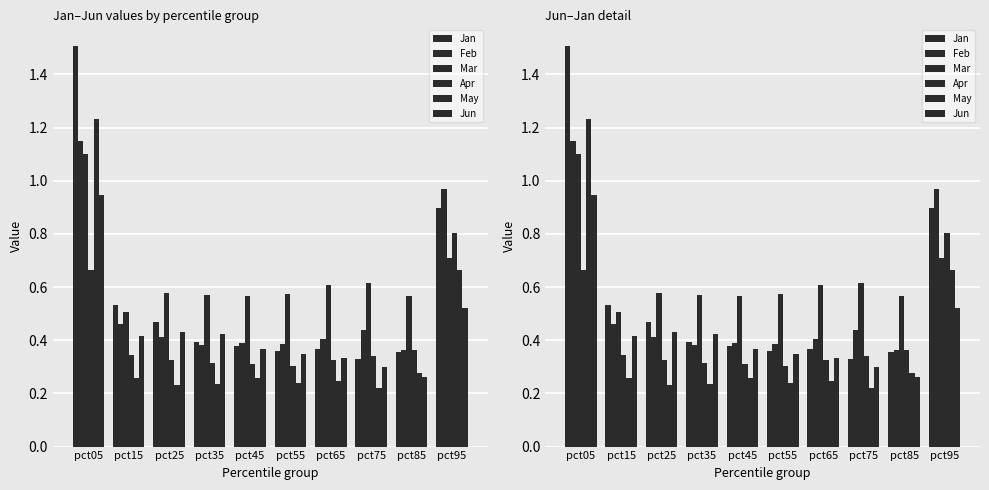

What is the maximum value for Jun?

0.9